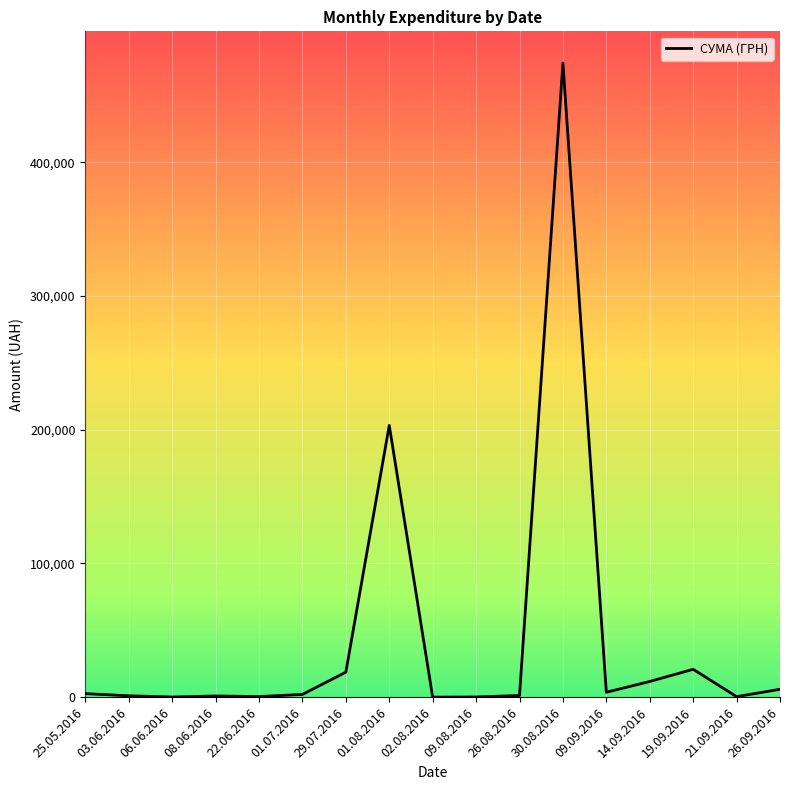

True or false: the data has more than 1 interior local peaks.

True